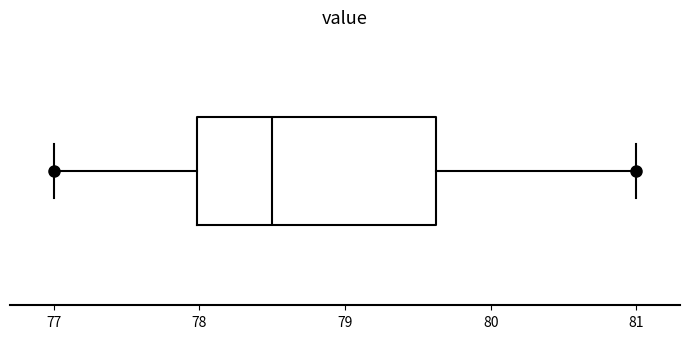

Read this box plot against the x-axis: the position of the median line, the range covered by the box, and the ends of both whiskers. The values are not printed on the chart, so give them approximately, as read against the axis.

median 78.5, box 78.0 to 79.6, whiskers 77.0 to 81.0